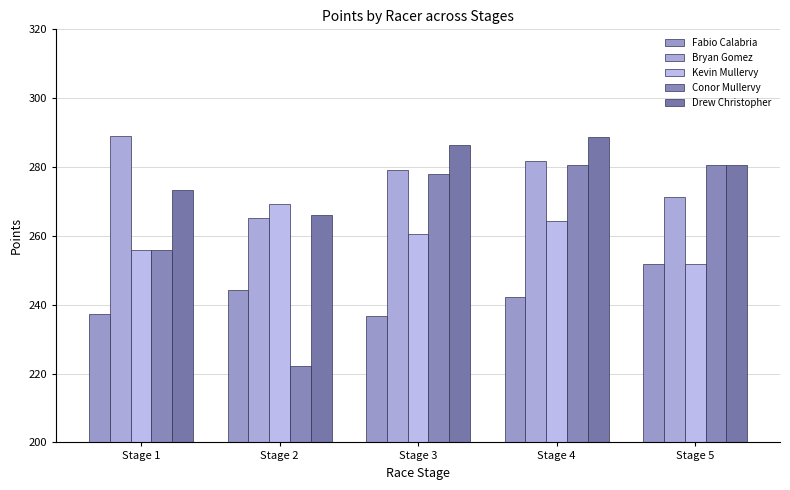

True or false: Bryan Gomez has a value of 154.3 at Stage 5.

False